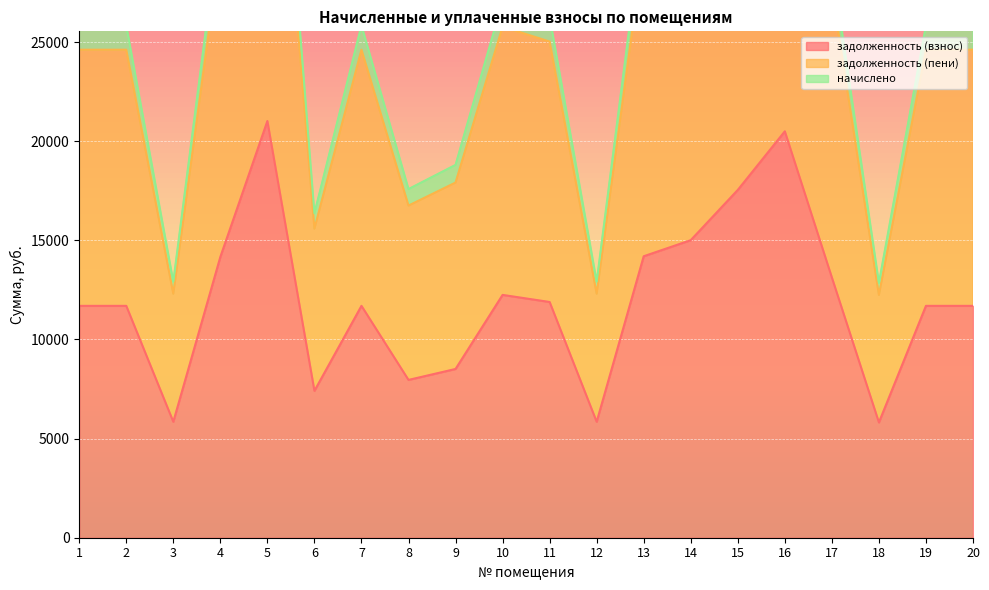

Reading right to left, extract all data points from this chart.

задолженность (взнос): 11694.2	11694.2	5814.5	13123.6	20497.4	17541.4	15007.6	14195.5	5847.1	11889.1	12246.5	8510.8	7958.6	11694.2	7406.4	21017.2	14163.0	5847.1	11694.2	11694.2
задолженность (пени): 12919.0	12919.0	6426.9	14498.0	11926.1	19378.4	16579.3	15682.2	6459.5	13134.2	13529.0	9402.1	8792.2	12919.0	8182.1	23218.3	15646.3	6459.5	12919.0	12919.0
начислено: 1224.7	1224.7	612.4	1374.4	2146.7	1837.1	1571.7	1486.7	612.4	1245.1	1282.6	891.3	833.5	1224.7	775.7	2201.1	1483.3	612.4	1224.7	1224.7